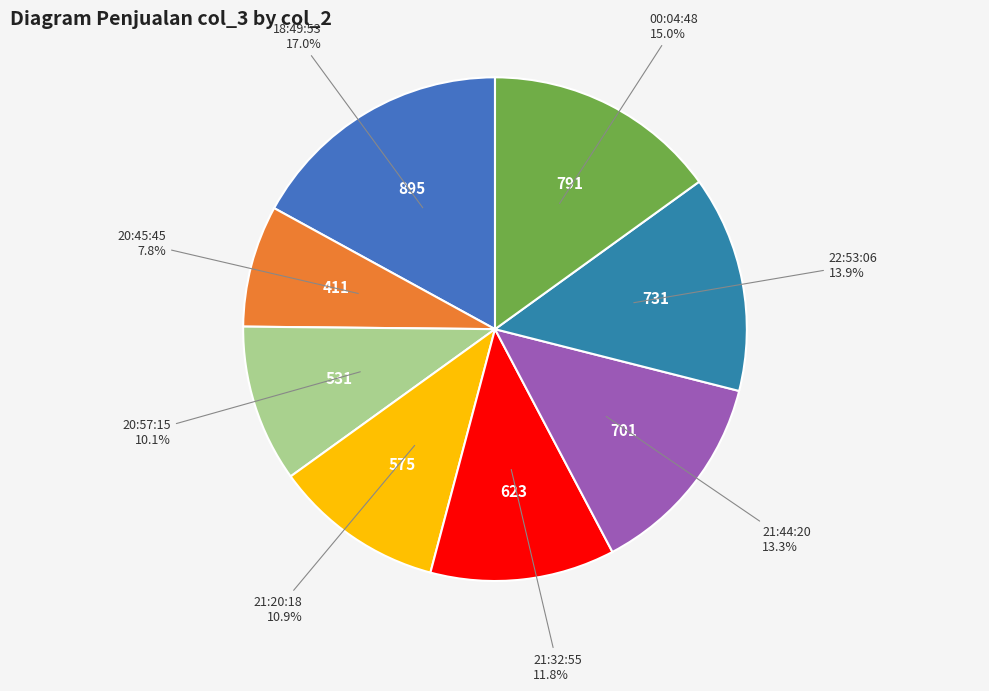

How many segments does this pie chart have?

8